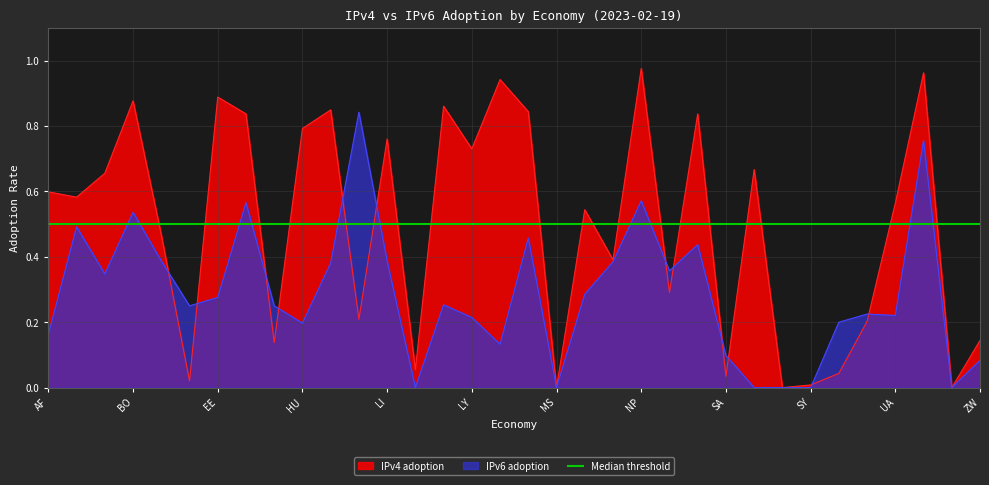

True or false: IPv6 adoption has a value of 0.1 at MD.

True